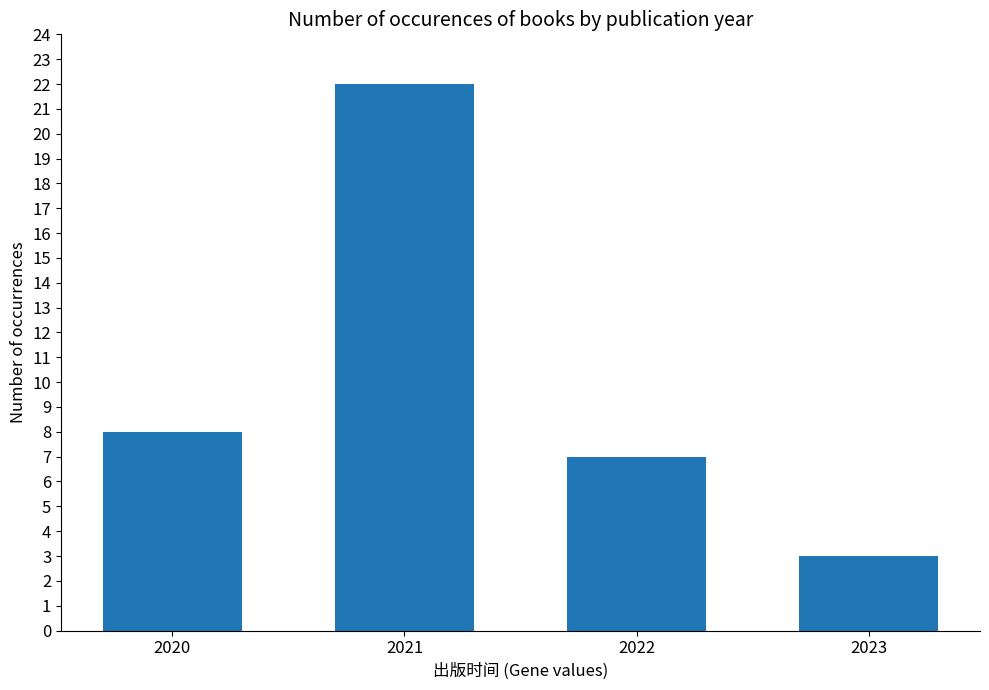

How many values are below 8?

2